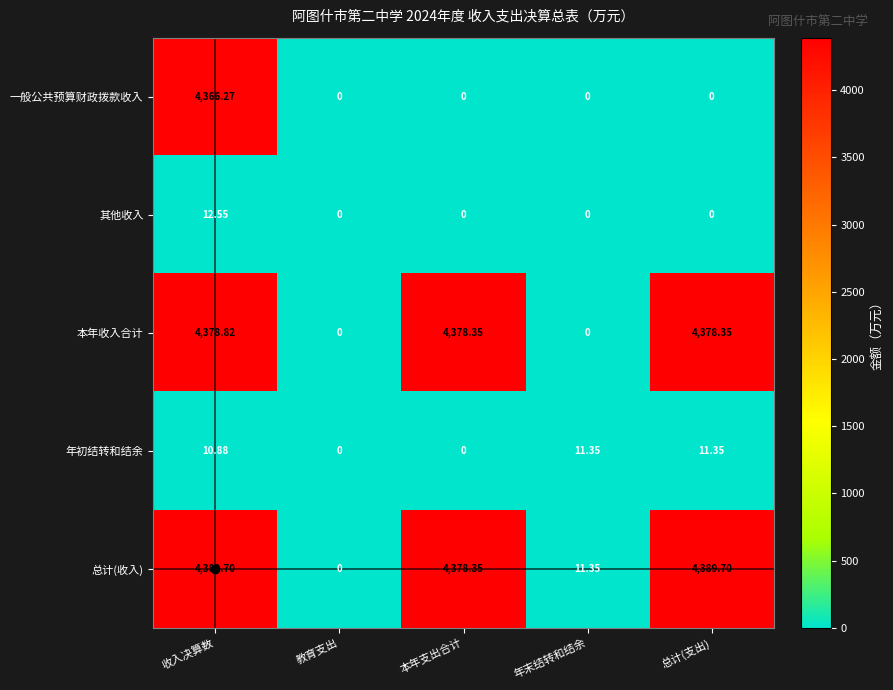

List the series in order of their peak value, lowest first.

年初结转和结余, 其他收入, 一般公共预算财政拨款收入, 本年收入合计, 总计(收入)